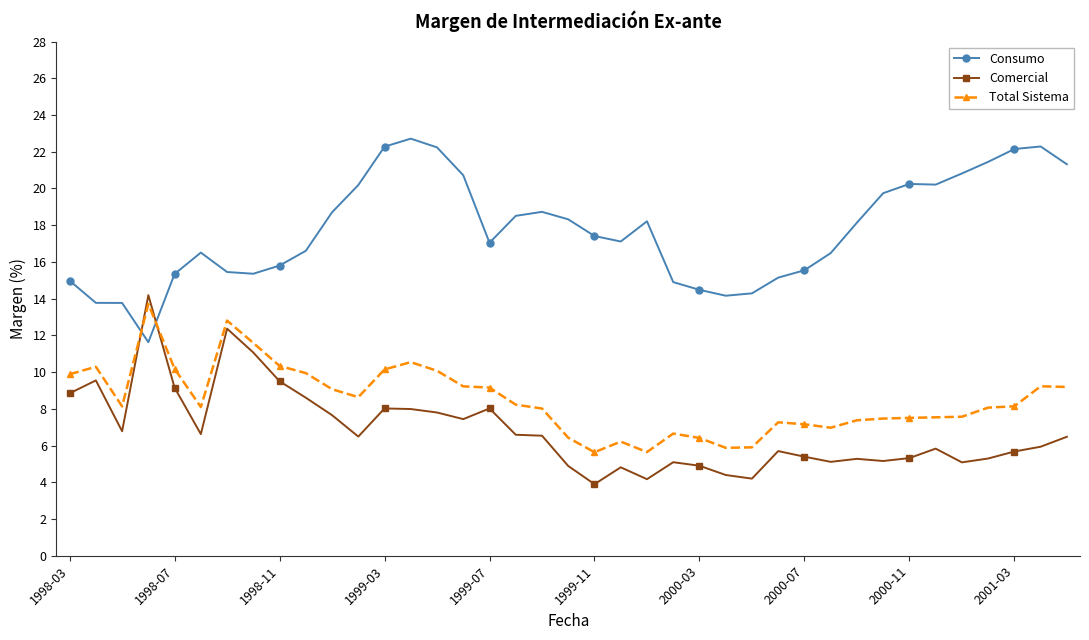

Which series has the largest total across all categories?

Consumo